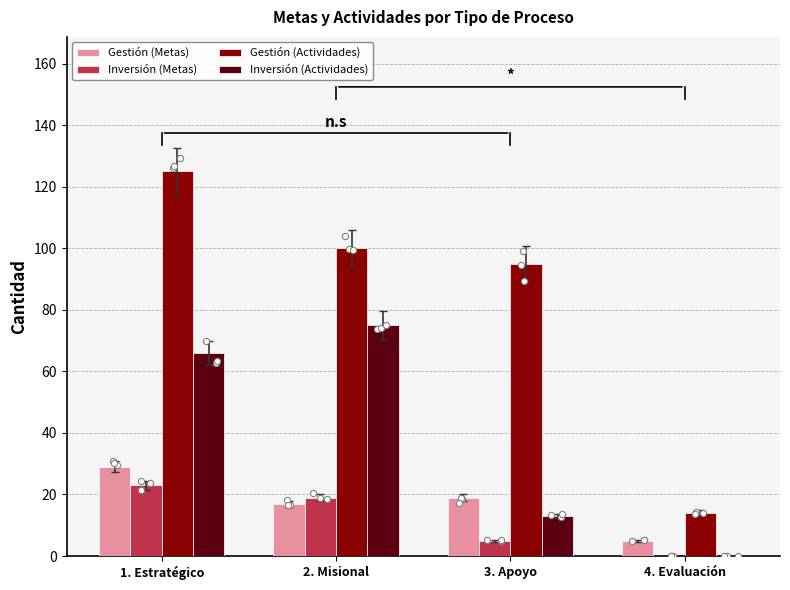

Is the value of Gestión (Actividades) at 4. Evaluación greater than the value of Gestión (Metas) at 4. Evaluación?

Yes